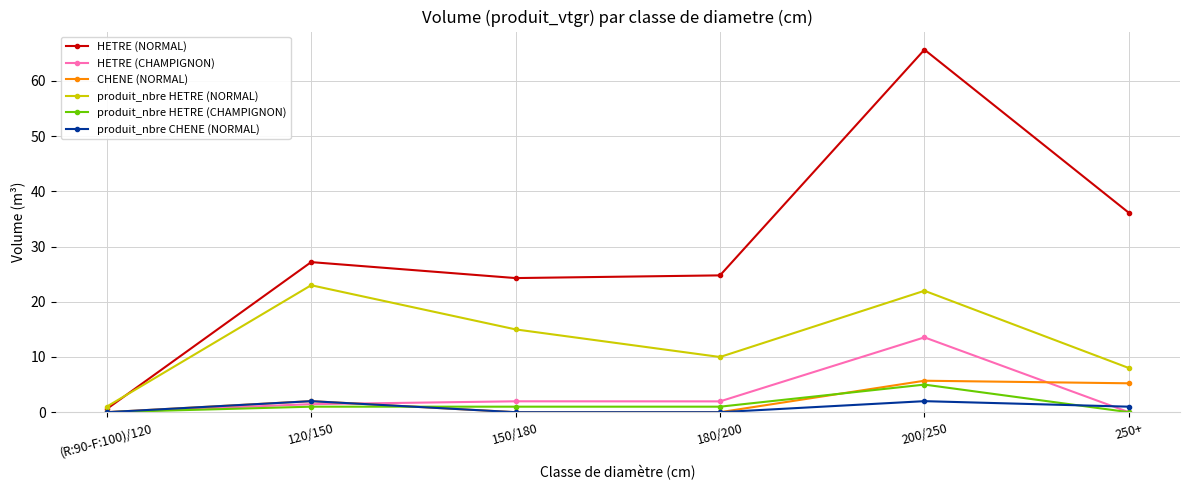

True or false: CHENE (NORMAL) has a value of 0.0 at 150/180.

True